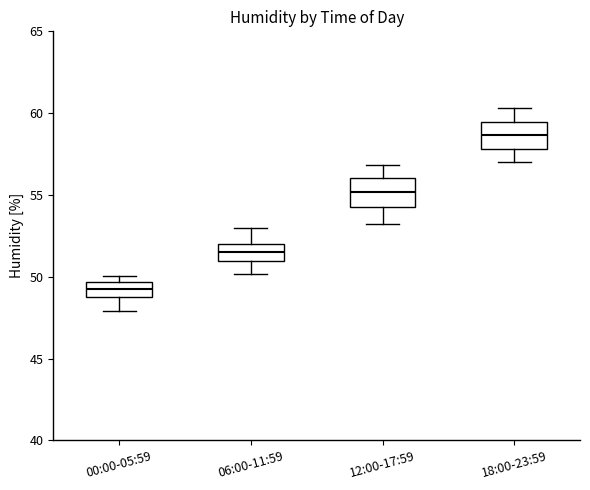

Reading left to right, read every box against the y-axis: the position of its median line, the range the box covers, and the ends of its whiskers. The values are not printed on the chart, so give them approximately, as read against the axis.

00:00-05:59: median 49.0 (inside the box), box 49.0 to 49.5, whiskers 48.0 to 50.0
06:00-11:59: median 51.5, box 51.0 to 52.0, whiskers 50.0 to 53.0
12:00-17:59: median 55.0, box 54.5 to 56.0, whiskers 53.0 to 57.0
18:00-23:59: median 58.5, box 58.0 to 59.5, whiskers 57.0 to 60.5